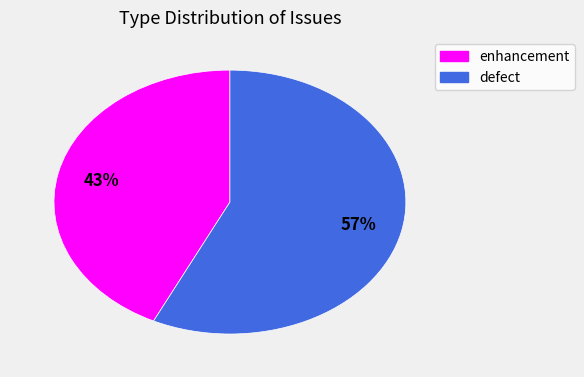

How many slices are in this pie chart?

2